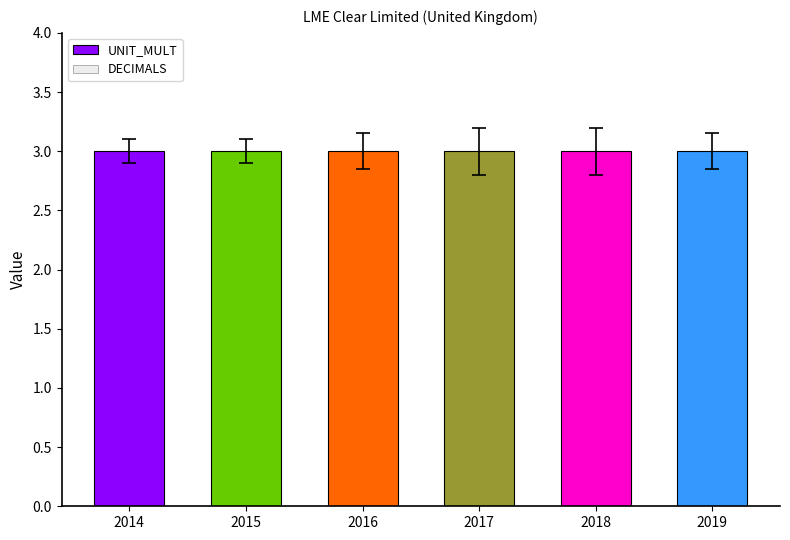

At which label does DECIMALS reach its minimum?

2014